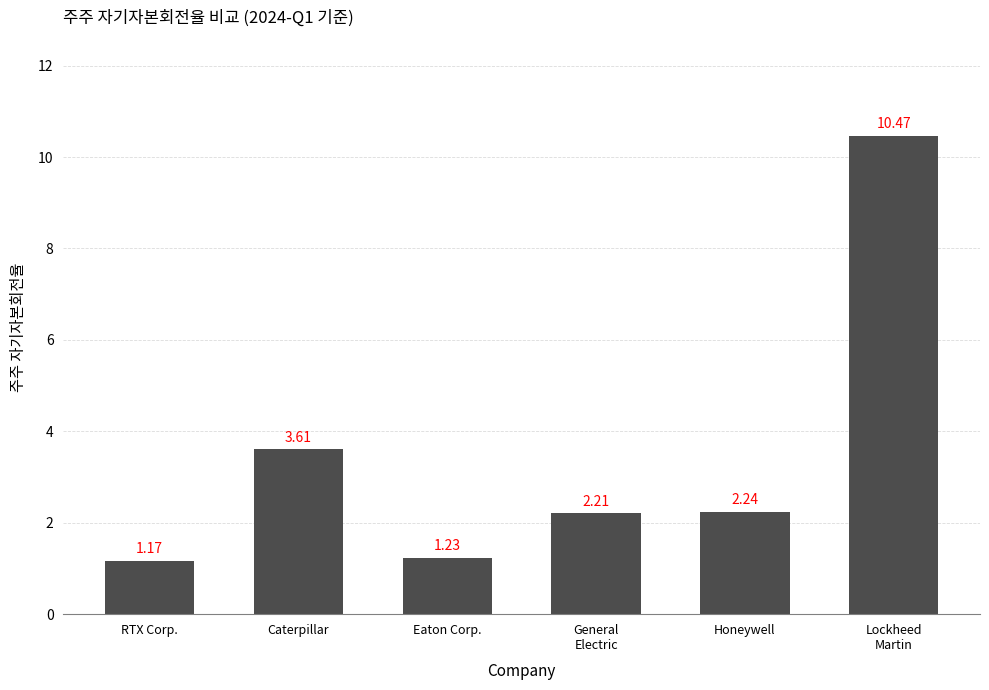

How many data points are above 2?

4